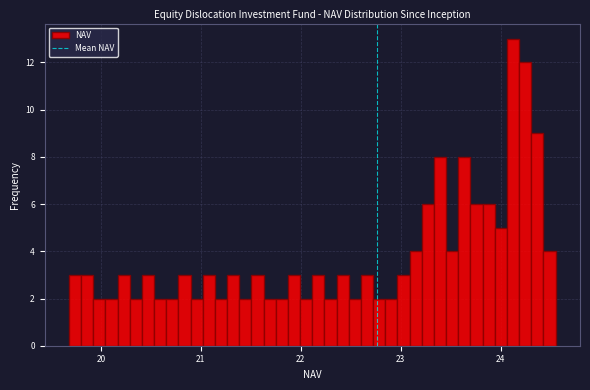

Around what value on the x-axis is the tallest bar? Give the approximate position of its centre, as read against the axis.

24.1